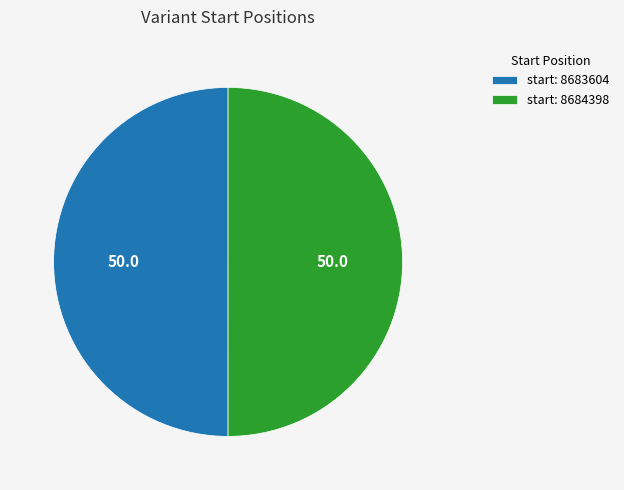

How many segments does this pie chart have?

2